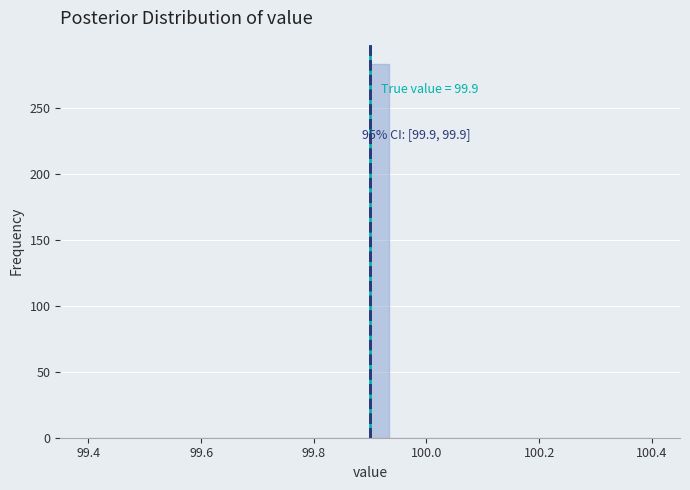

Read against the x-axis, roughly where is the centre of the tallest bar?

99.92